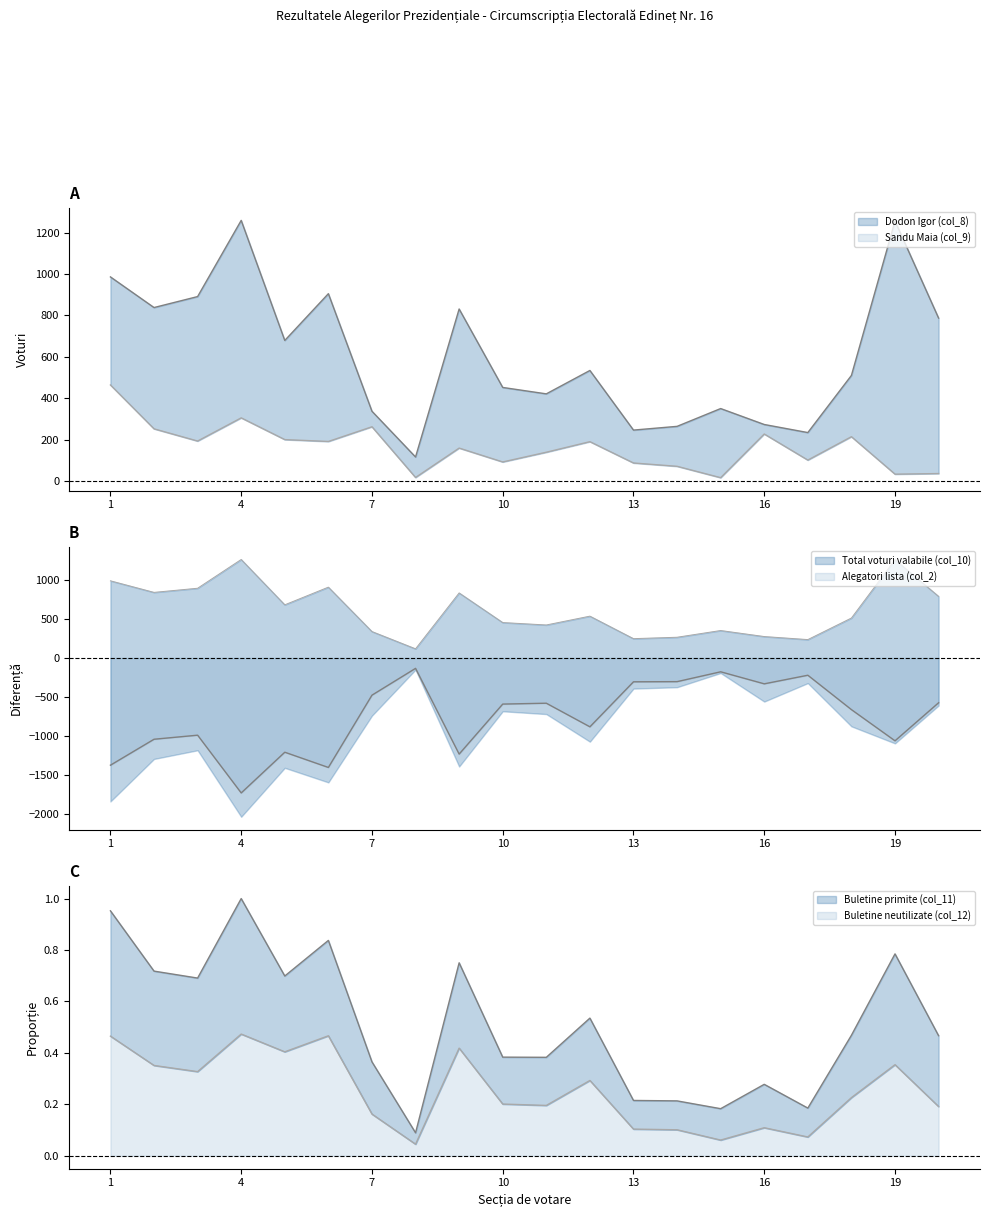

True or false: Alegatori lista (col_2) and Dodon Igor (col_8) intersect in this chart.

False